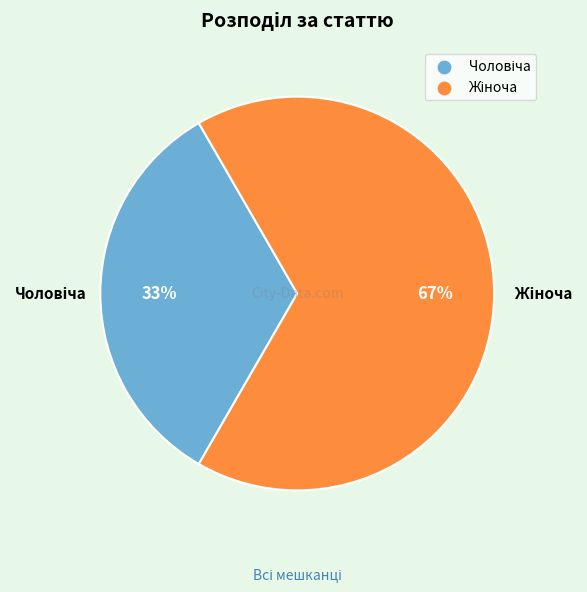

Is there a majority slice in this chart?

Yes